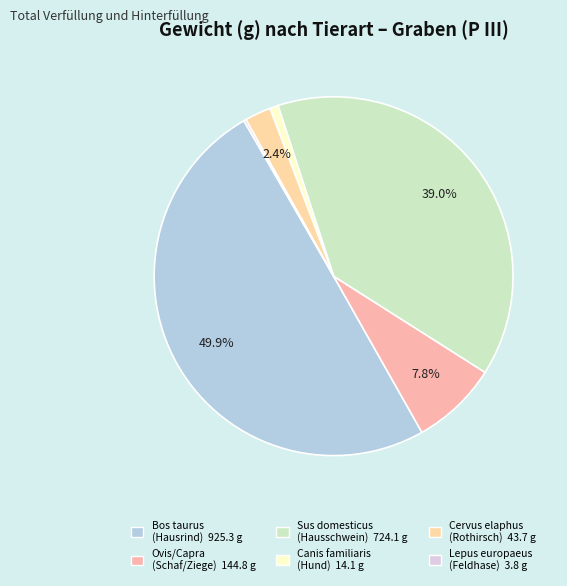

Does any single category account for the majority?

No